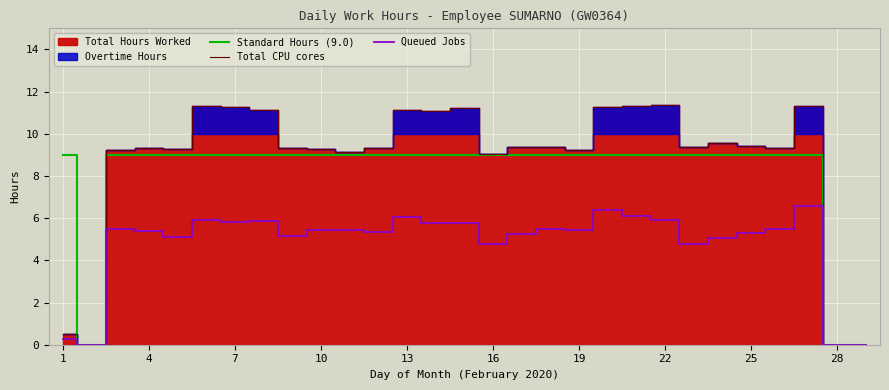

What is the average value of the Standard Hours (9.0) series?

8.1